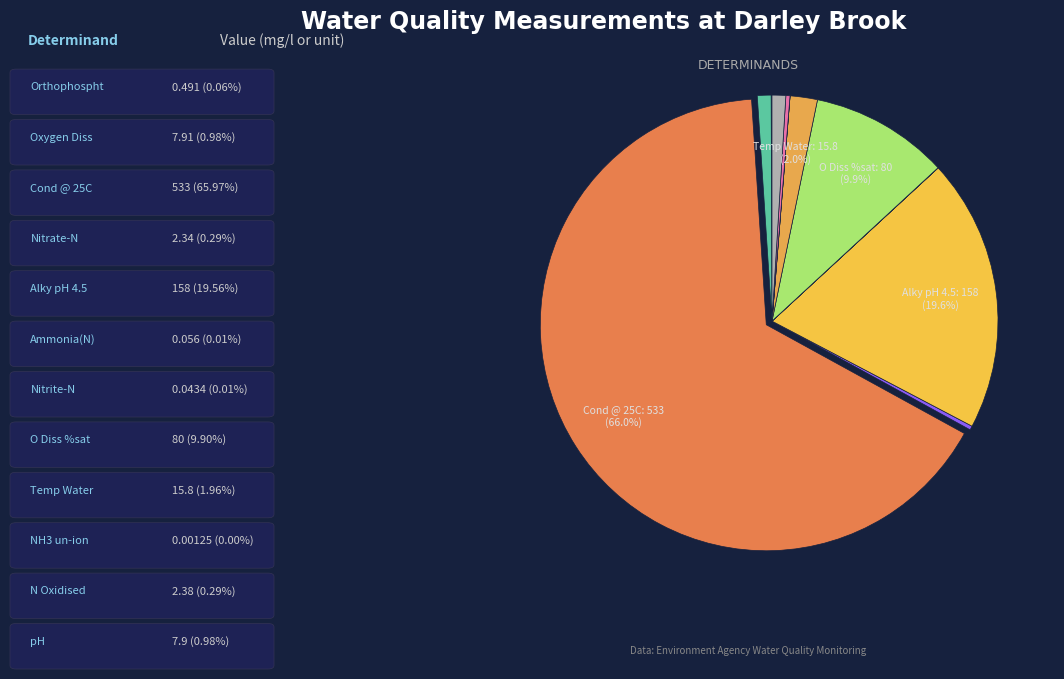

Which category has the biggest portion of the pie?

Cond @ 25C